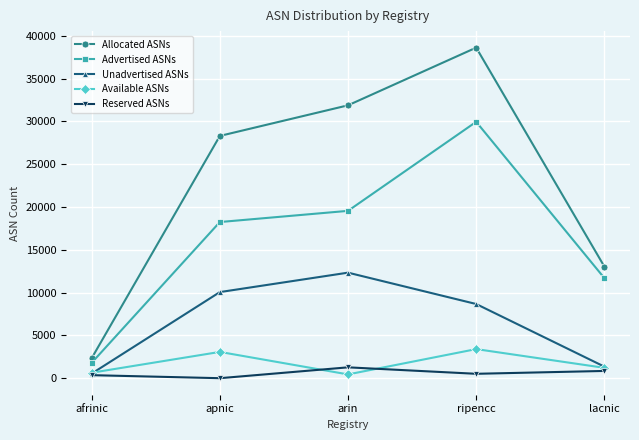

What is the label of the 2nd point from the right?

ripencc